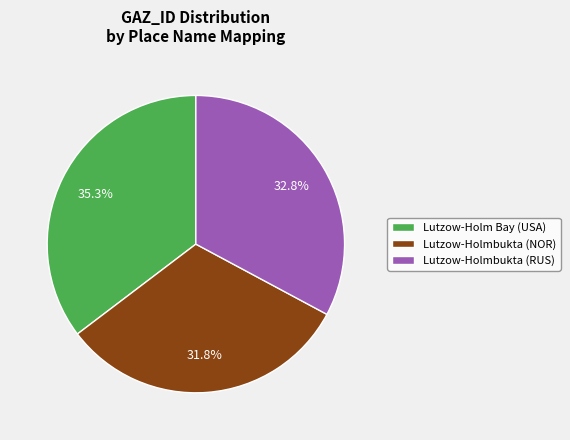

Is there any slice that represents more than half of the pie?

No